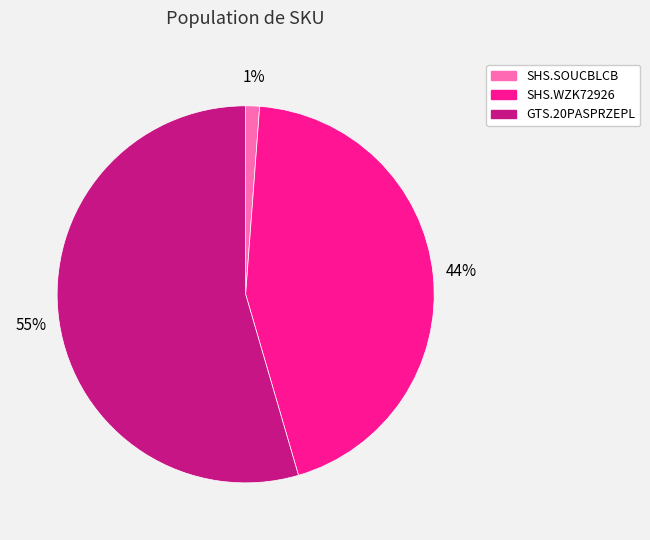

True or false: SHS.SOUCBLCB accounts for 1% of the total.

True